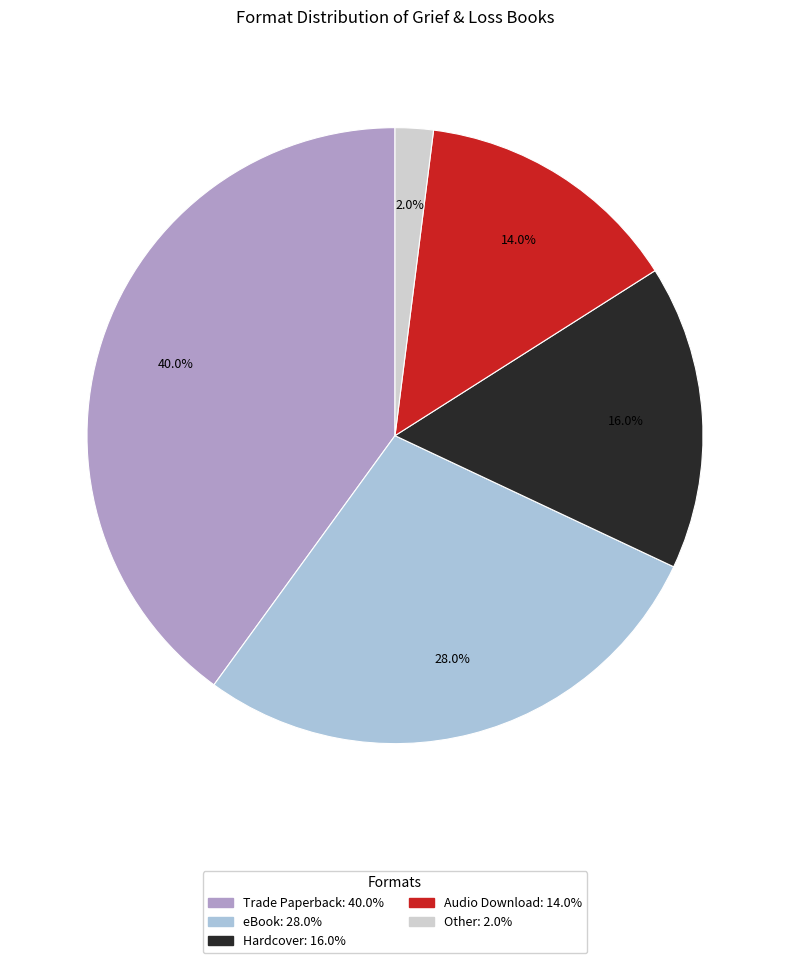

Rank the categories by value from highest to lowest.

Trade Paperback, eBook, Hardcover, Audio Download, Other